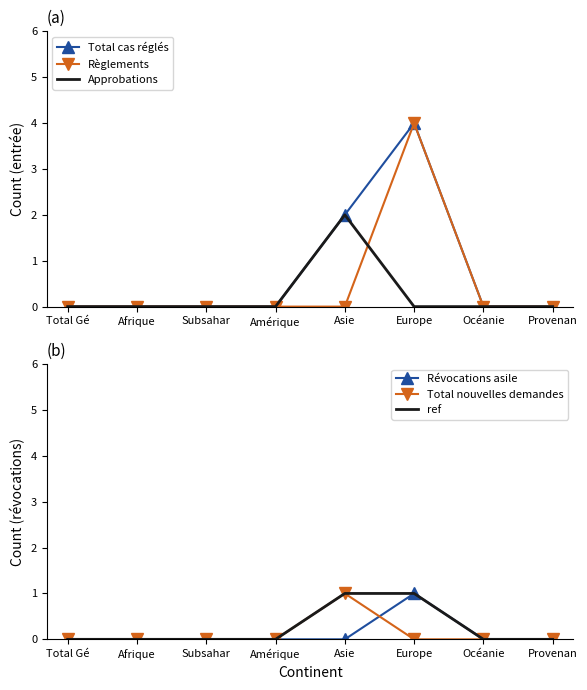

Reading right to left, what are all the values shown in this chart?

Total cas réglés: Provenan=0	Océanie=0	Europe=4	Asie=2	Amérique=0	Subsahar=0	Afrique=0	Total Gé=0
Règlements: Provenan=0	Océanie=0	Europe=4	Asie=0	Amérique=0	Subsahar=0	Afrique=0	Total Gé=0
Approbations: Provenan=0	Océanie=0	Europe=0	Asie=2	Amérique=0	Subsahar=0	Afrique=0	Total Gé=0
Révocations asile: Provenan=0	Océanie=0	Europe=1	Asie=0	Amérique=0	Subsahar=0	Afrique=0	Total Gé=0
Total nouvelles demandes: Provenan=0	Océanie=0	Europe=0	Asie=1	Amérique=0	Subsahar=0	Afrique=0	Total Gé=0
ref: Provenan=0	Océanie=0	Europe=1	Asie=1	Amérique=0	Subsahar=0	Afrique=0	Total Gé=0